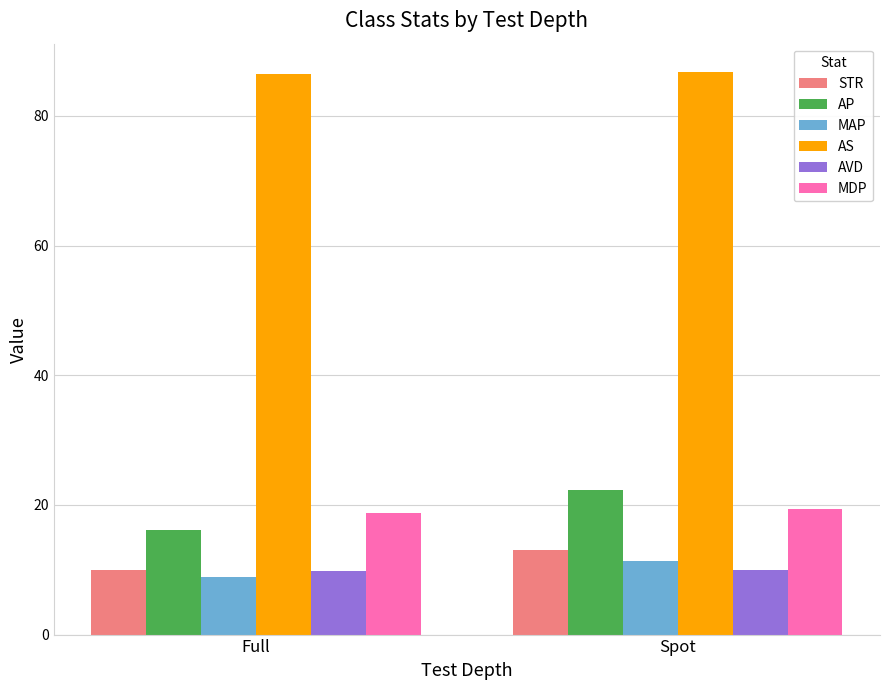

What is the difference between the STR values at Full and Spot?

3.0